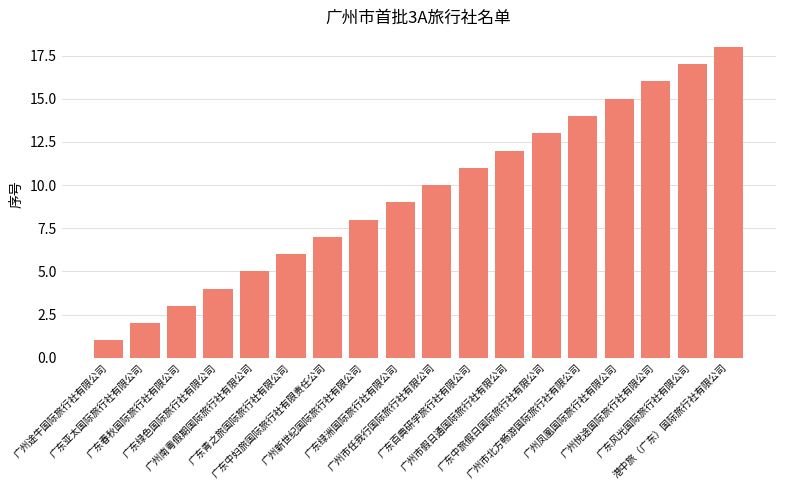

List the labels in order of value, smallest first.

广州途牛国际旅行社有限公司, 广东亚太国际旅行社有限公司, 广东春秋国际旅行社有限公司, 广东绿色国际旅行社有限公司, 广州南粤假期国际旅行社有限公司, 广东青之旅国际旅行社有限公司, 广东中妇旅国际旅行社有限责任公司, 广州新世纪国际旅行社有限公司, 广东绿洲国际旅行社有限公司, 广州市任我行国际旅行社有限公司, 广东百典研学旅行社有限公司, 广州市假日通国际旅行社有限公司, 广东中旅假日国际旅行社有限公司, 广州市北方畅游国际旅行社有限公司, 广州凤凰国际旅行社有限公司, 广州悦途国际旅行社有限公司, 广东风光国际旅行社有限公司, 港中旅（广东）国际旅行社有限公司